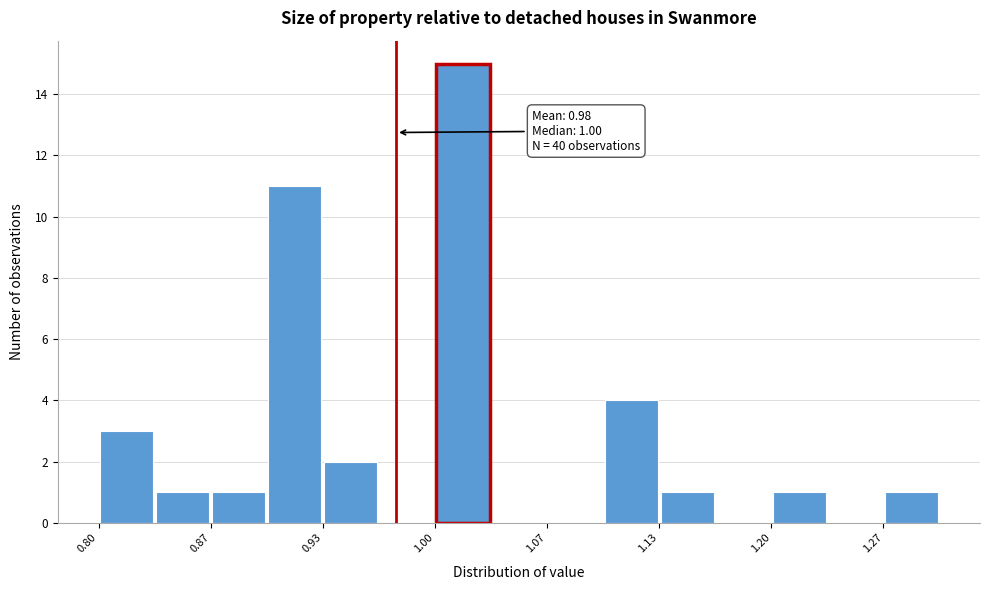

Around what value on the x-axis is the tallest bar? Give the approximate position of its centre, as read against the axis.

1.02